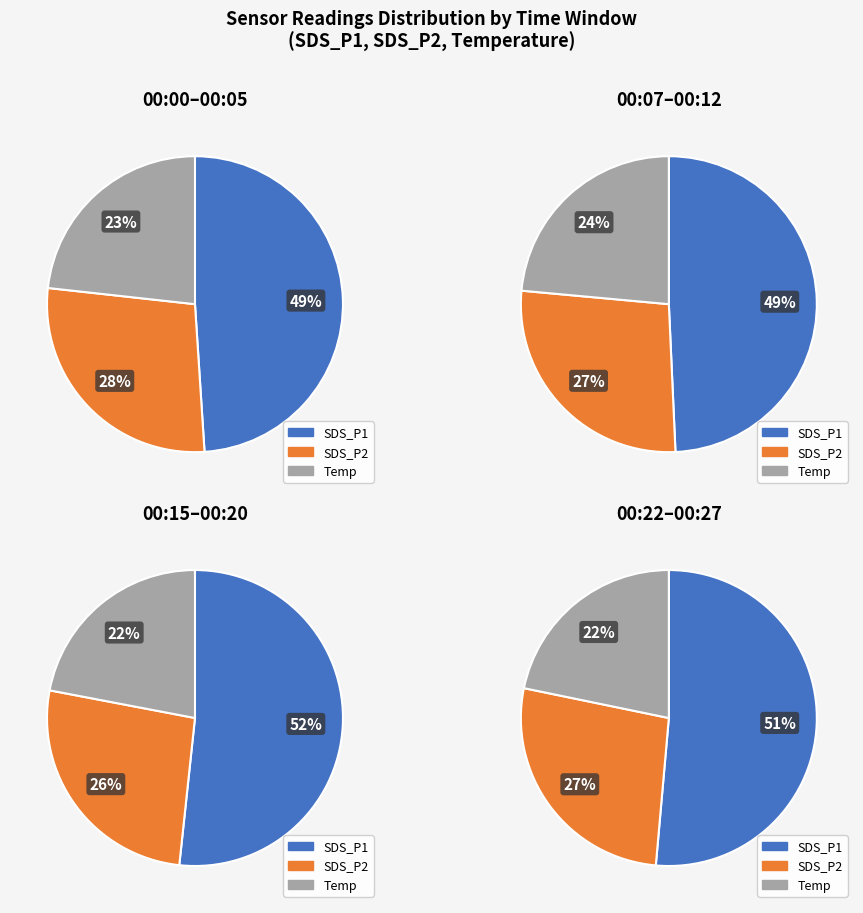

Count the number of slices in the pie.

12